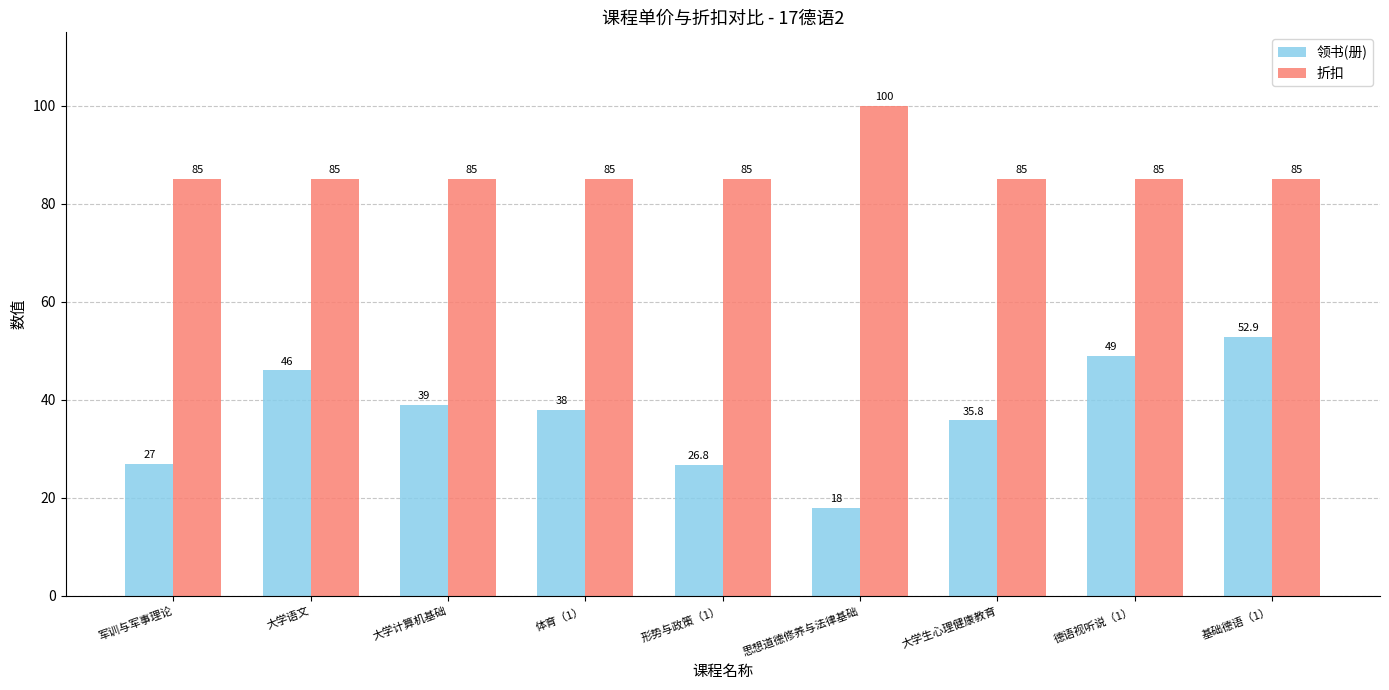

What are all the series names shown in the legend?

领书(册), 折扣